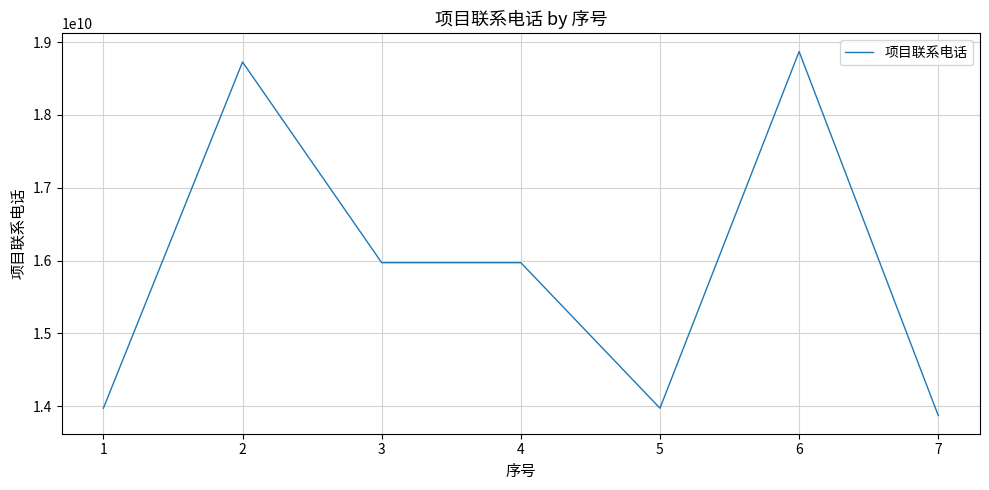

How many series are shown in this chart?

1